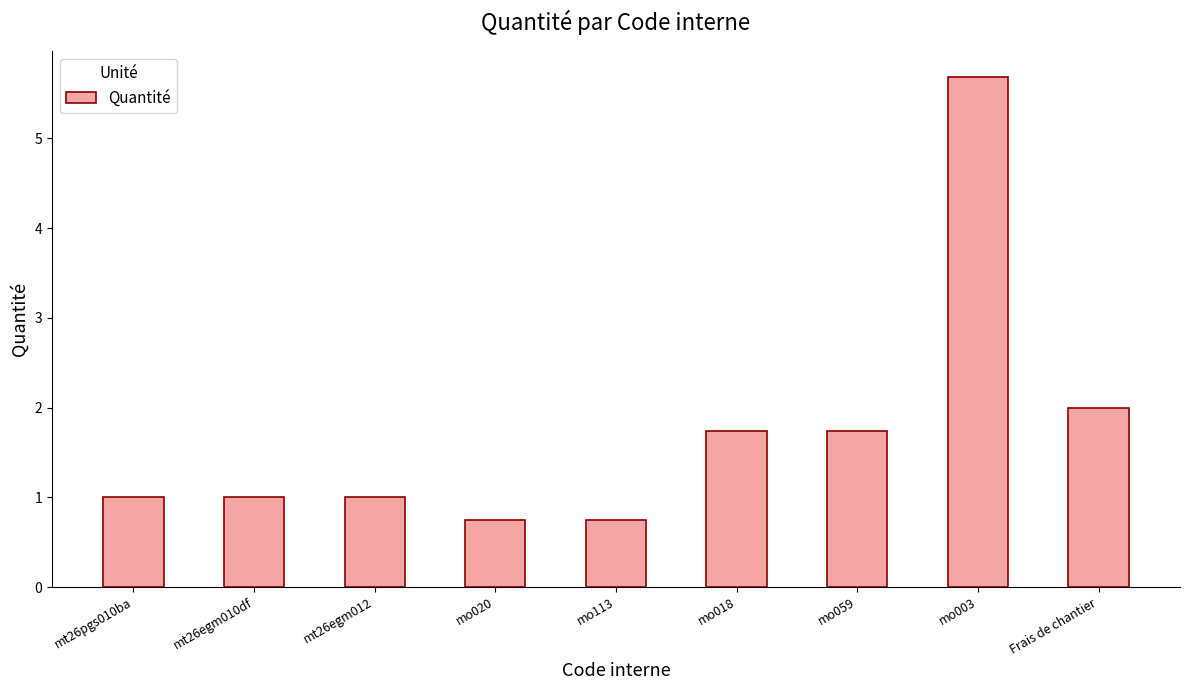

Does the chart contain stacked bars?

No